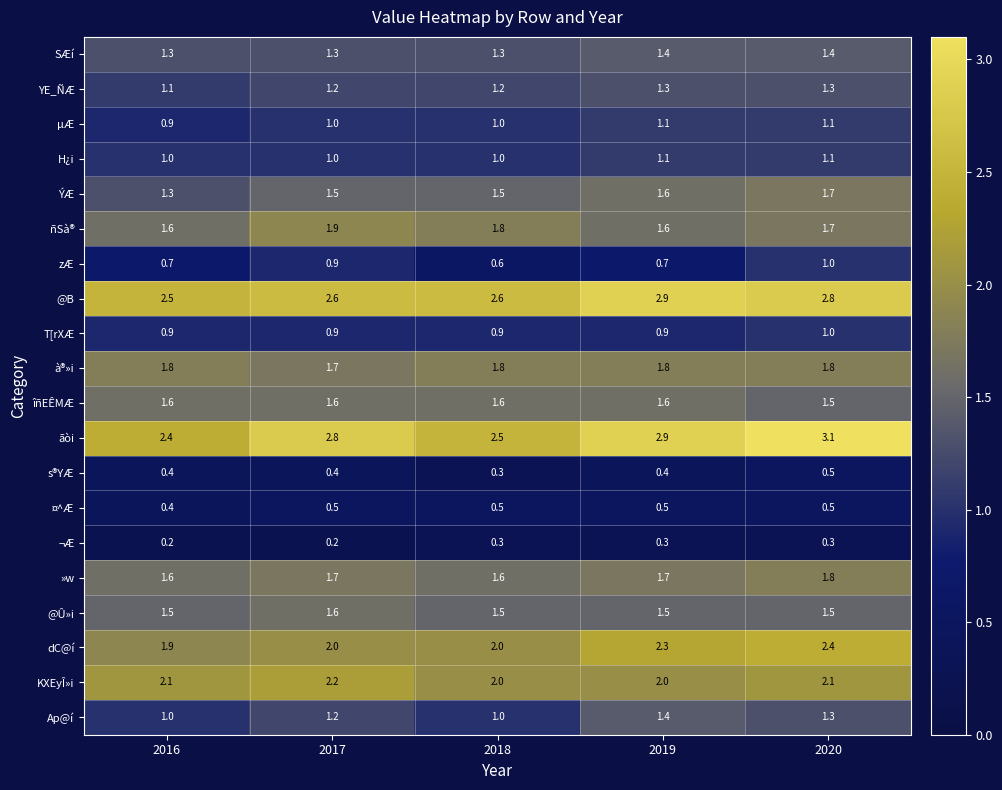

The value of Ap@í at 2016 is 1.0. True or false?

True